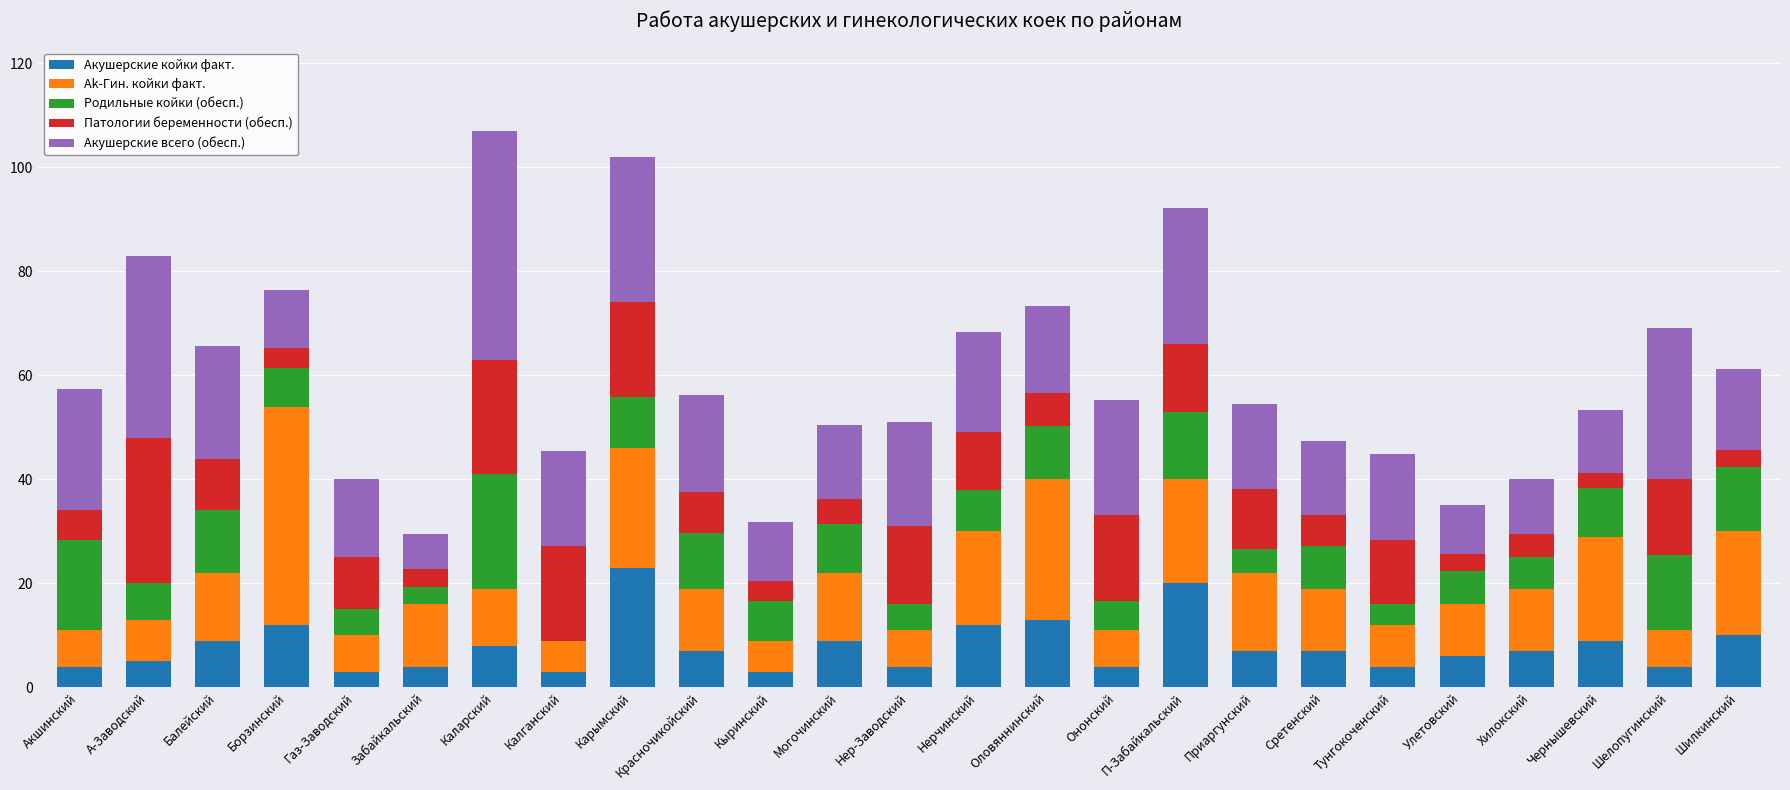

What is the maximum value for Акушерские койки факт.?

23.0